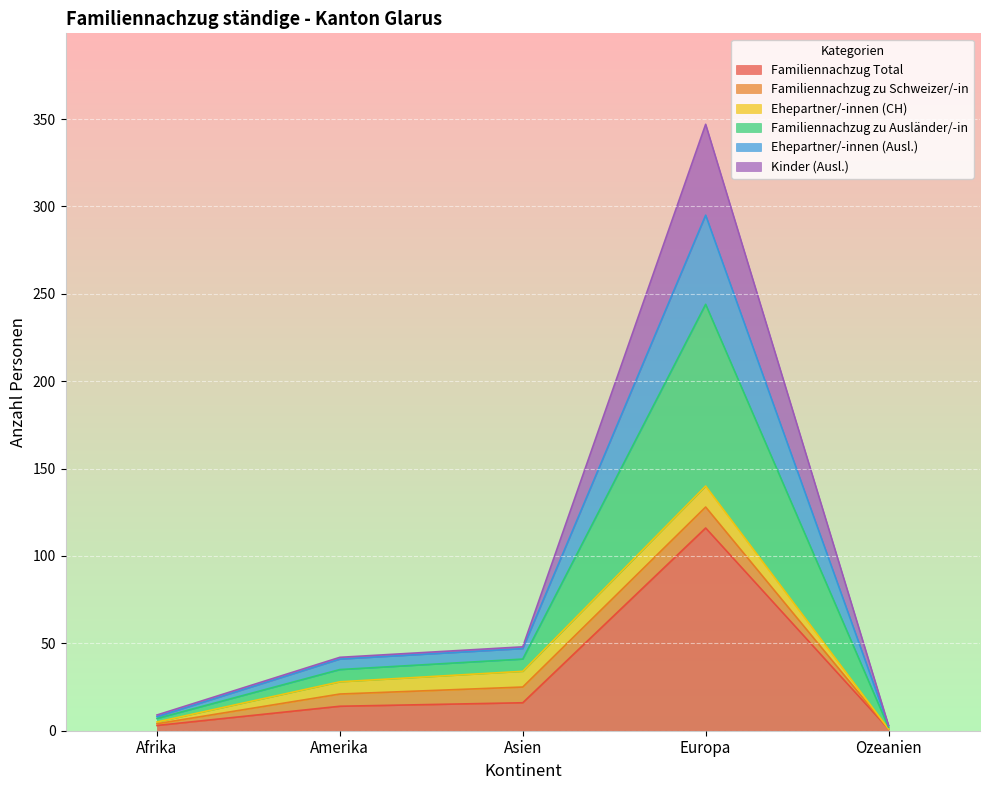

Rank the categories by Familiennachzug zu Ausländer/-in value from lowest to highest.

Ozeanien, Afrika, Amerika, Asien, Europa